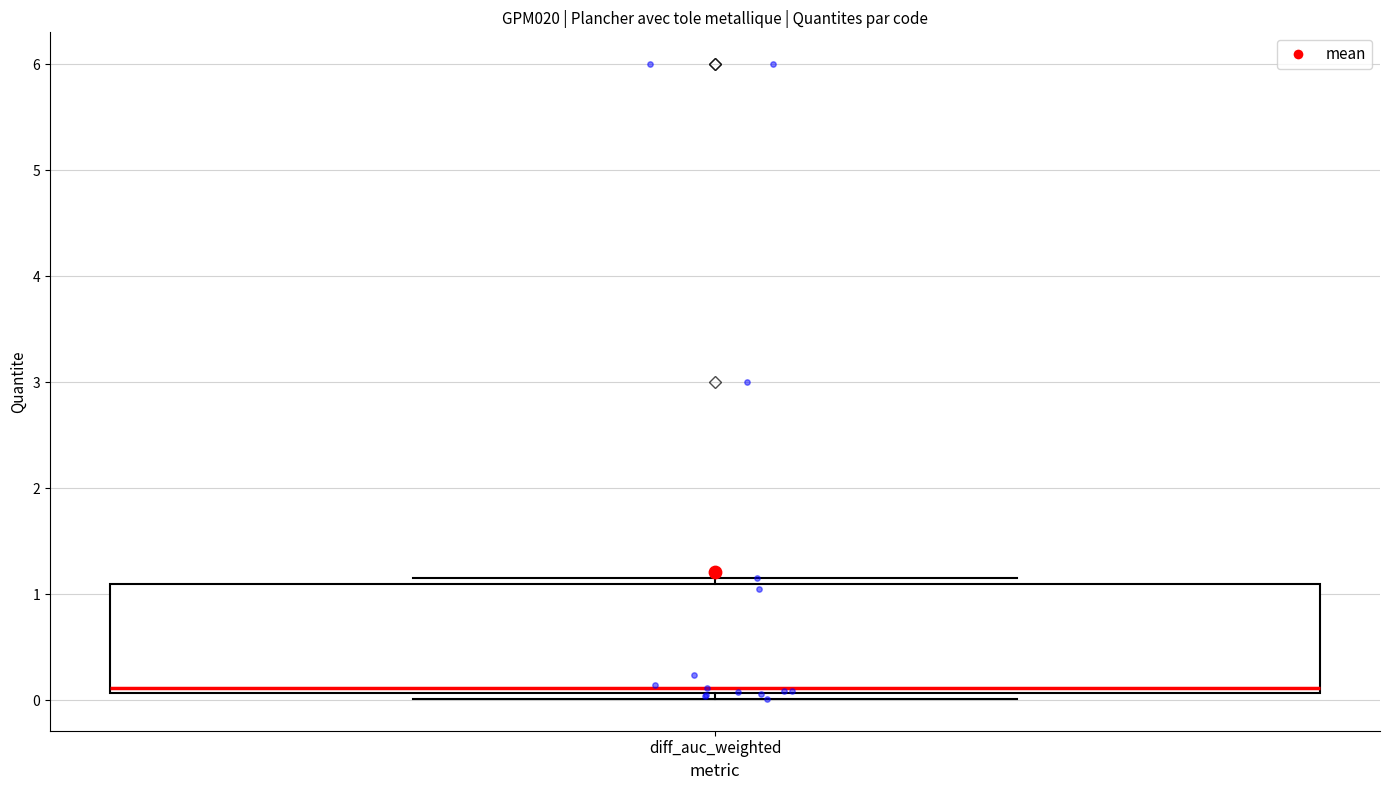

Where is the lower edge of the box for diff_auc_weighted on the y-axis? The values are not printed on the chart, so give them approximately, as read against the axis.

0.1